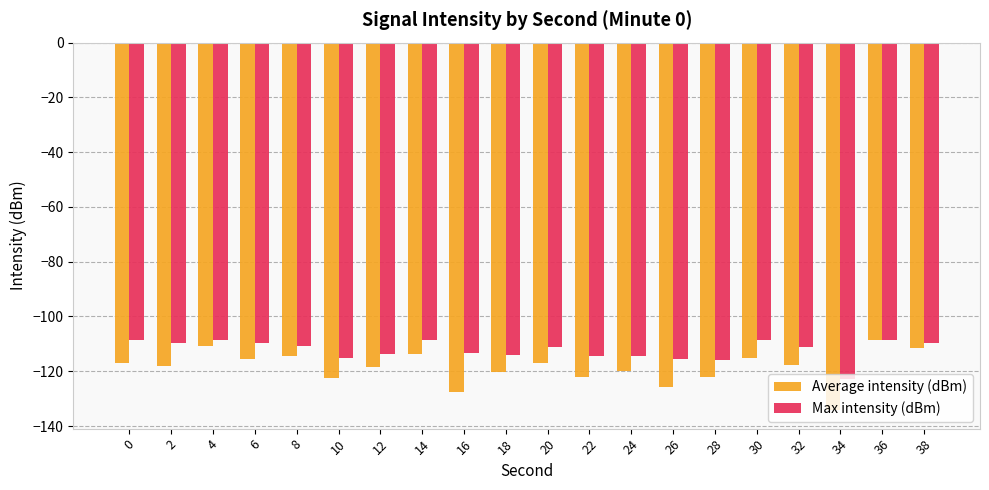

Rank the series at 4 from lowest to highest value.

Average intensity (dBm), Max intensity (dBm)